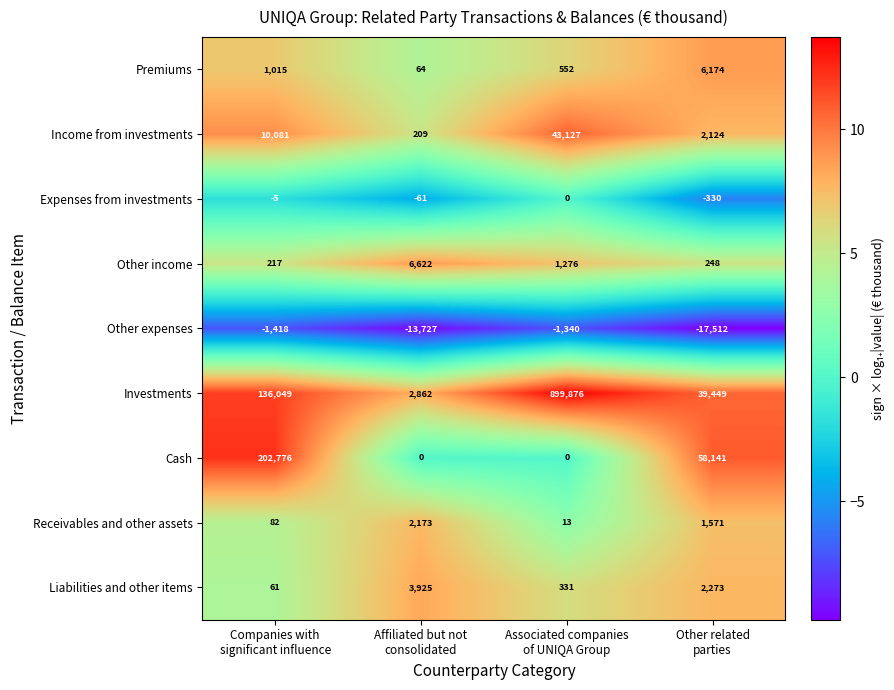

What is the difference between the highest and lowest values at Associated companies
of UNIQA Group?

901216